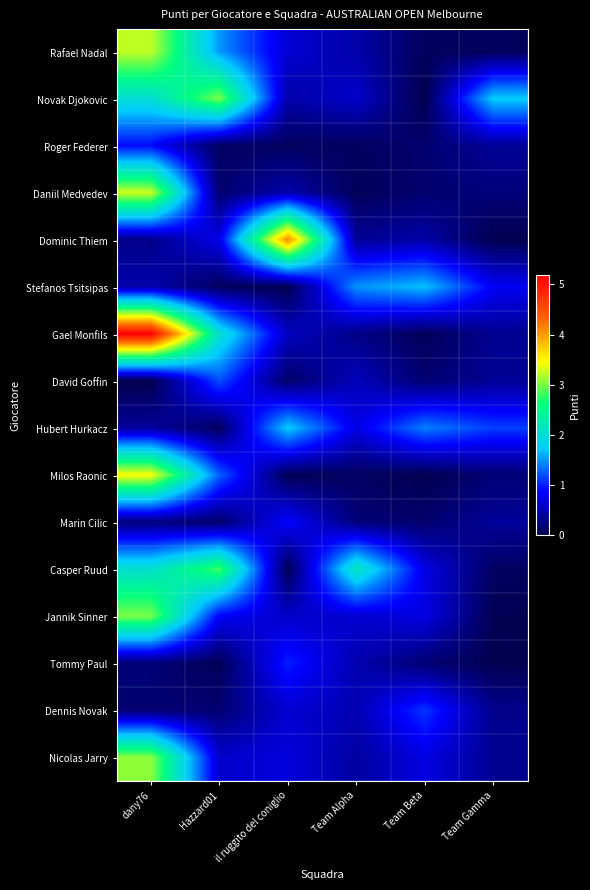

Which series has the largest total across all categories?

Gael Monfils